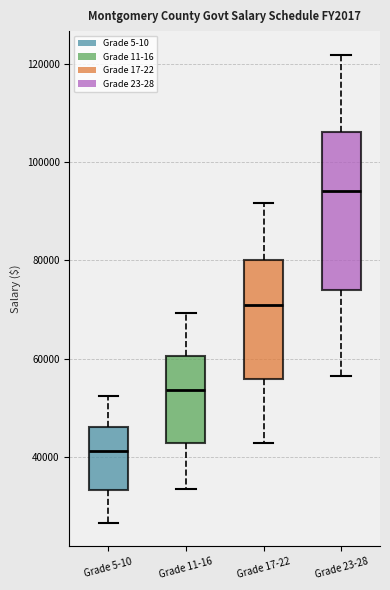

Which box has the lowest median line?

Grade 5-10